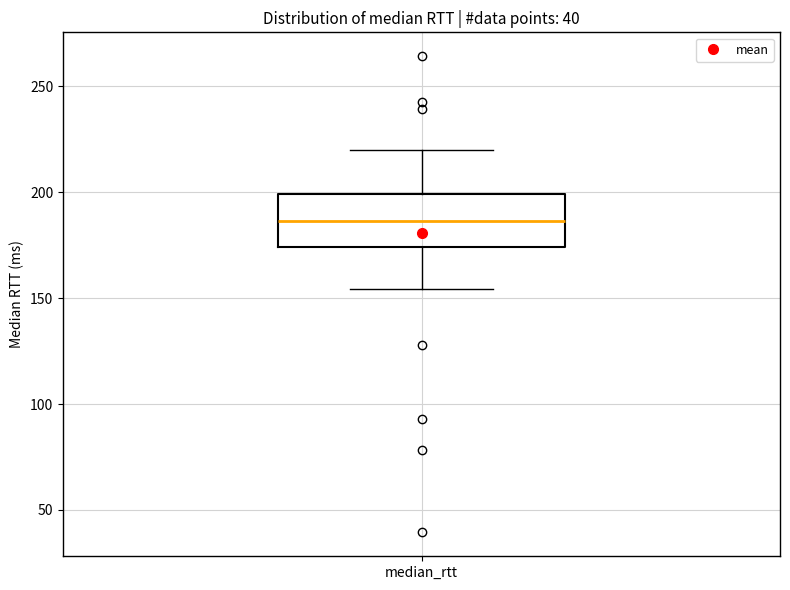

Transcribe this box plot: give where the median line is, the range the box spans, and where the two whiskers end, as read against the y-axis. The values are not printed on the chart, so give them approximately, as read against the axis.

median 185, box 175 to 200, whiskers 155 to 220